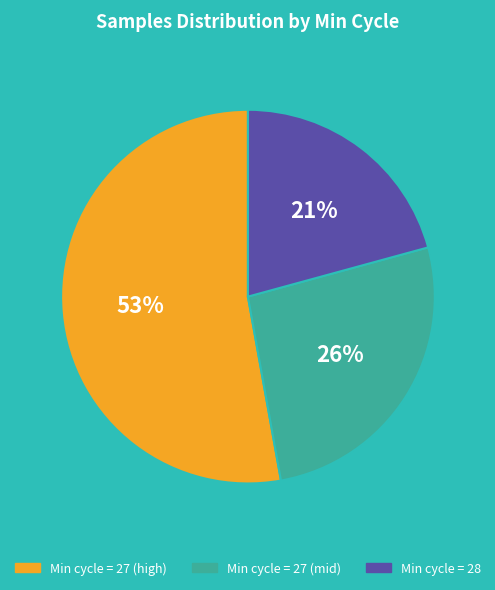

How many slices are in this pie chart?

3